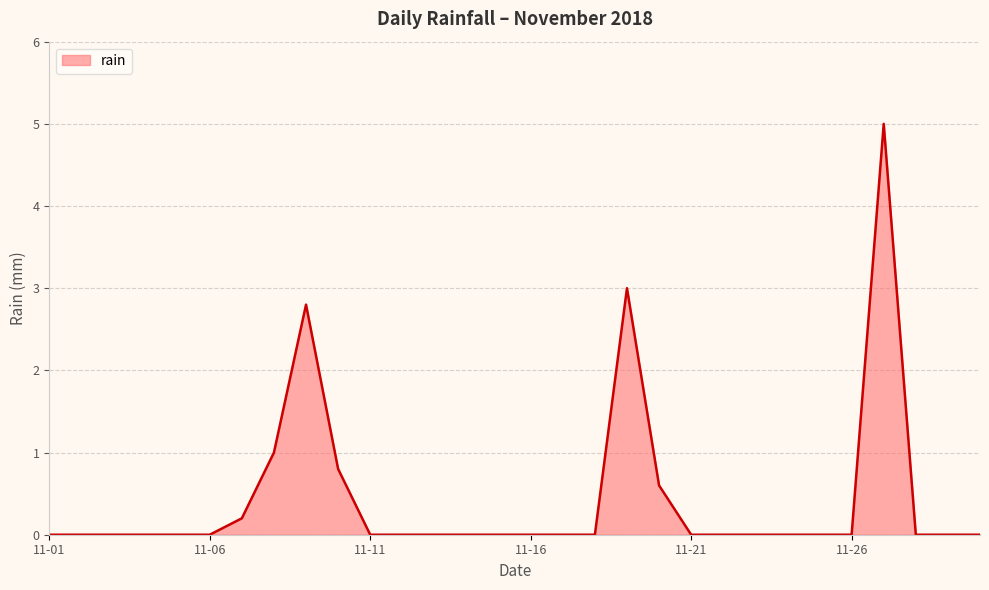

What is the difference between the maximum and minimum values?

5.0